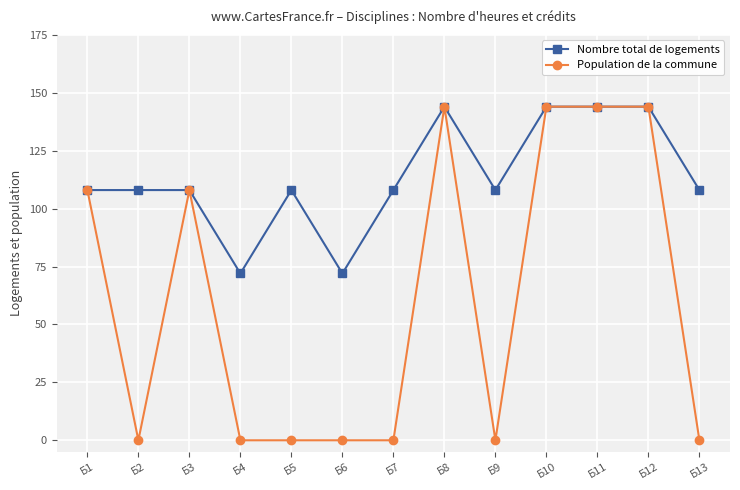

At Б4, list the series in order from largest to smallest.

Nombre total de logements, Population de la commune